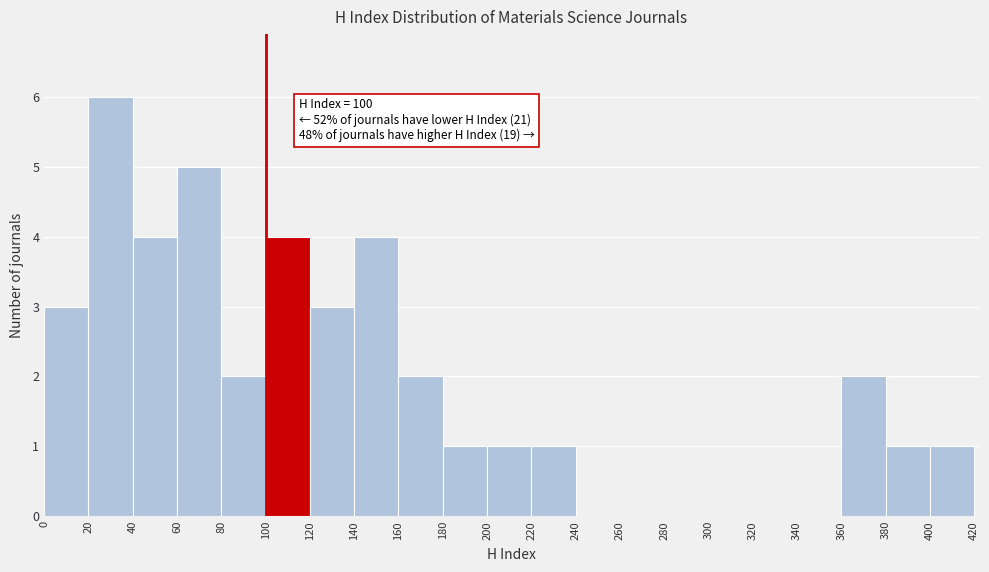

Over which range of the x-axis is the bar tallest?

20 to 40